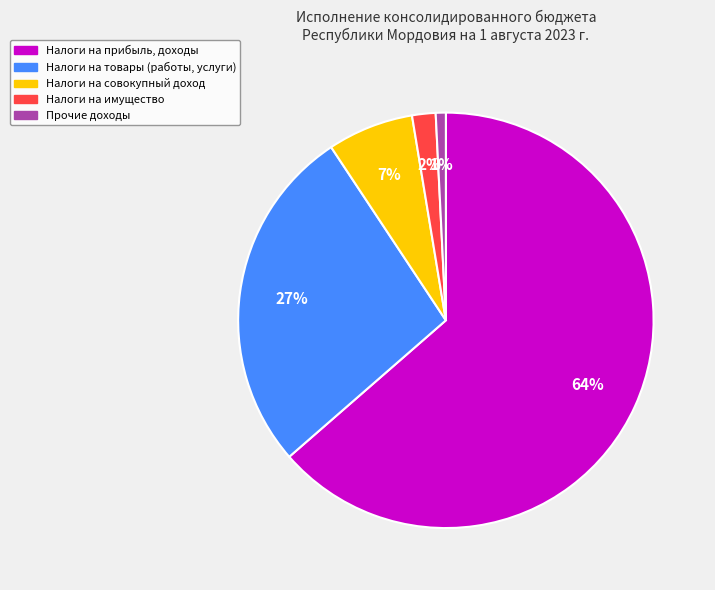

Is there any slice that represents more than half of the pie?

Yes